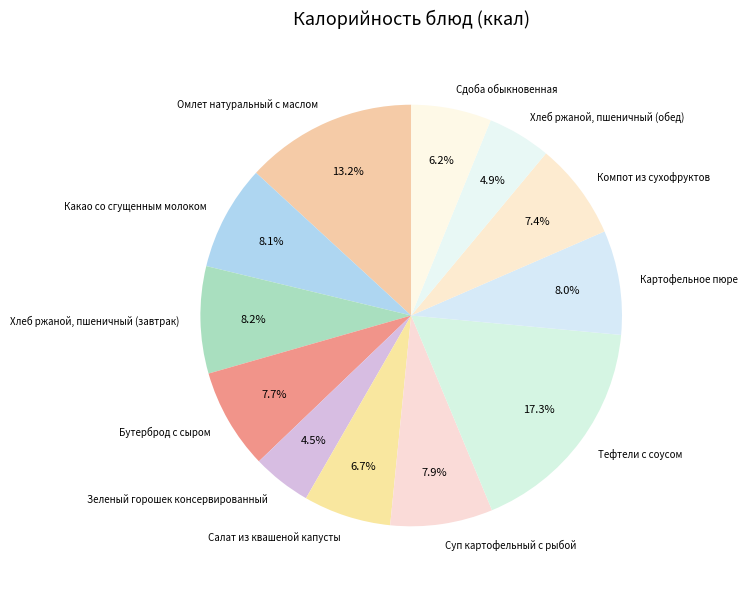

Does Суп картофельный с рыбой represent more than half of the total?

No